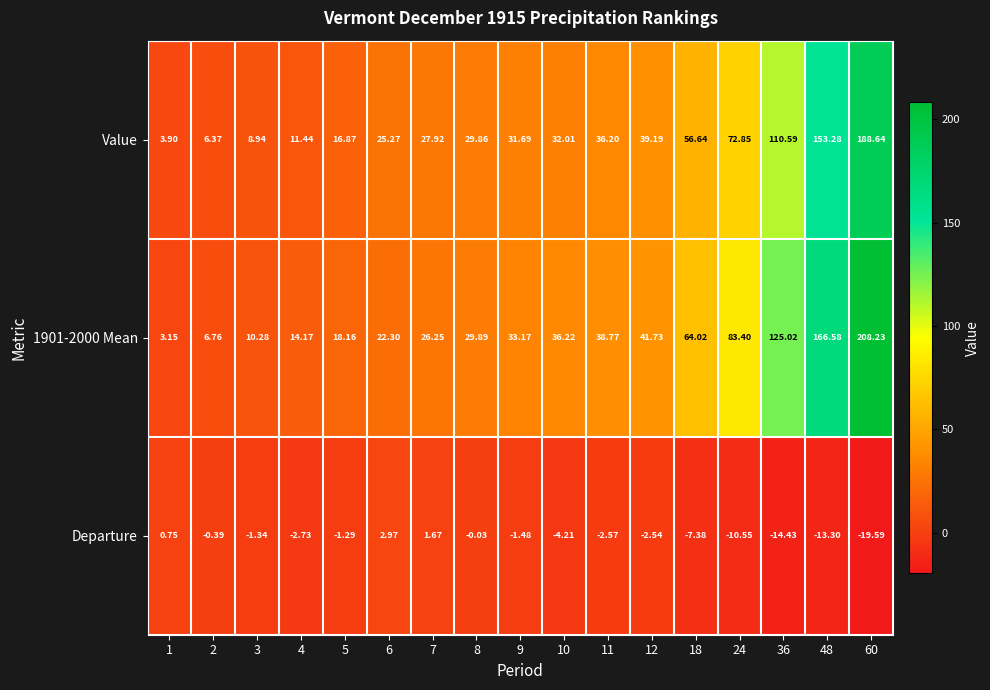

Which series has the largest range (max minus min)?

1901-2000 Mean